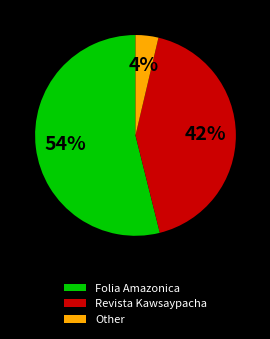

How many slices are in this pie chart?

3